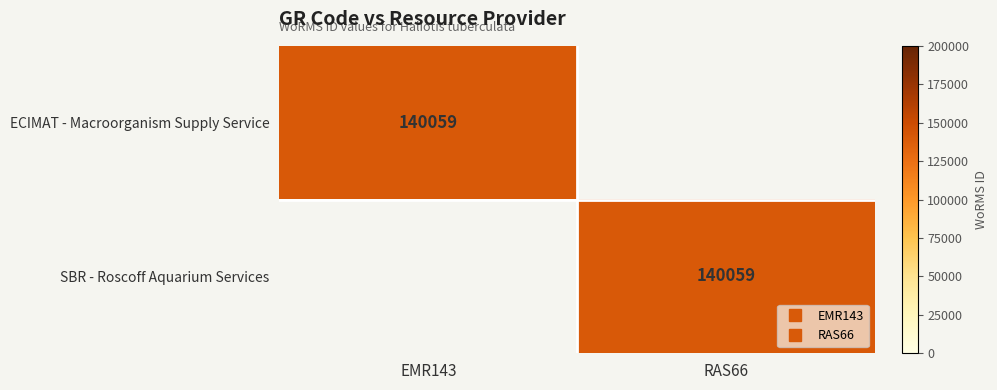

Which series changed the most between EMR143 and RAS66?

ECIMAT - Macroorganism Supply Service